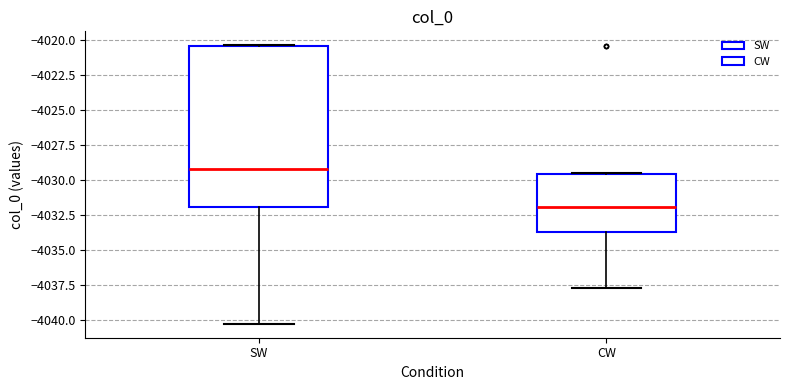

Where is the upper edge of the box for SW on the y-axis? The values are not printed on the chart, so give them approximately, as read against the axis.

-4020.5